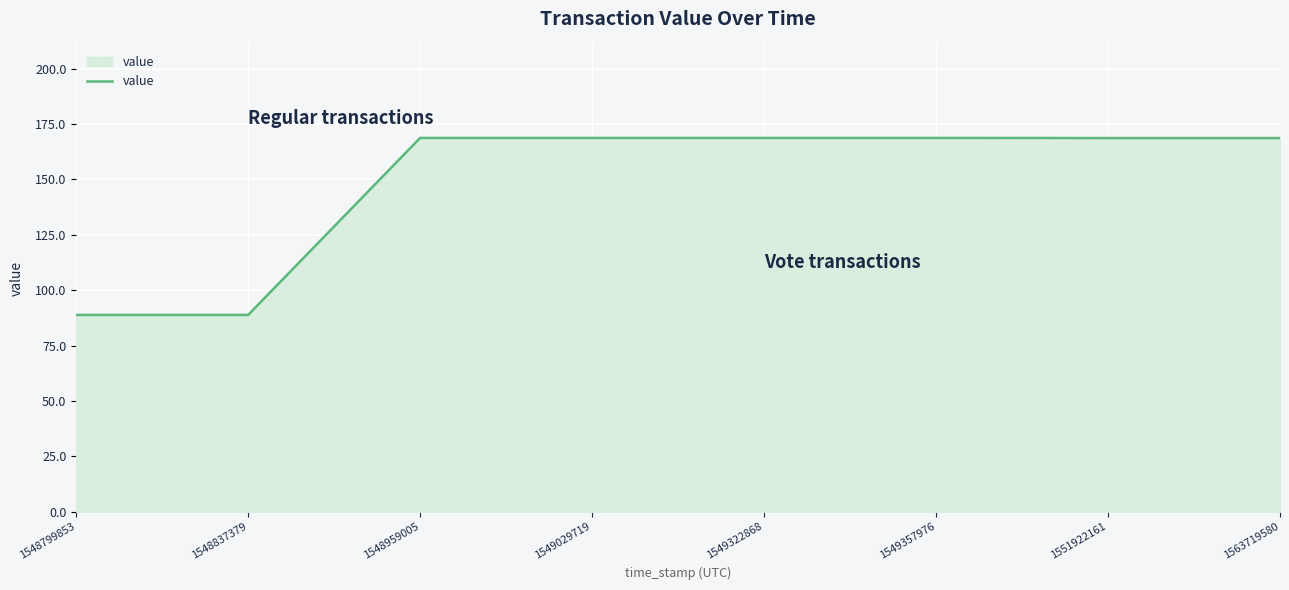

What is the minimum value shown in the chart?

88.9